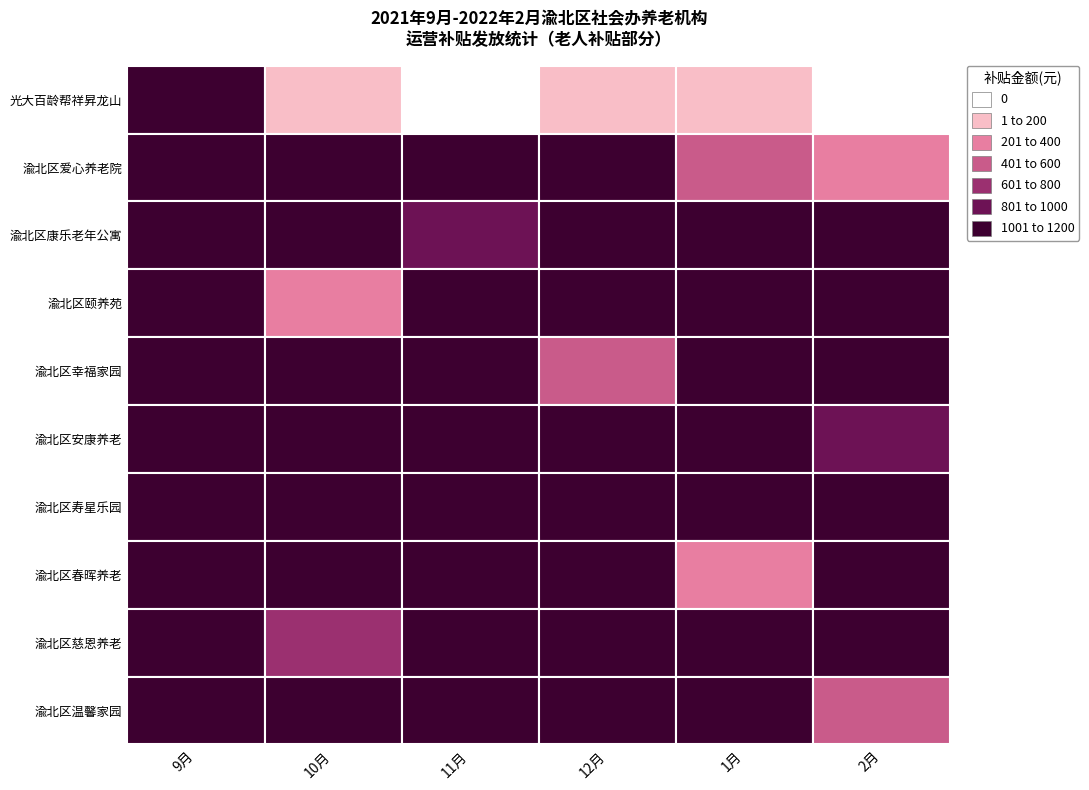

What is the difference between the second highest and minimum values in the 渝北区爱心养老院 series?

800